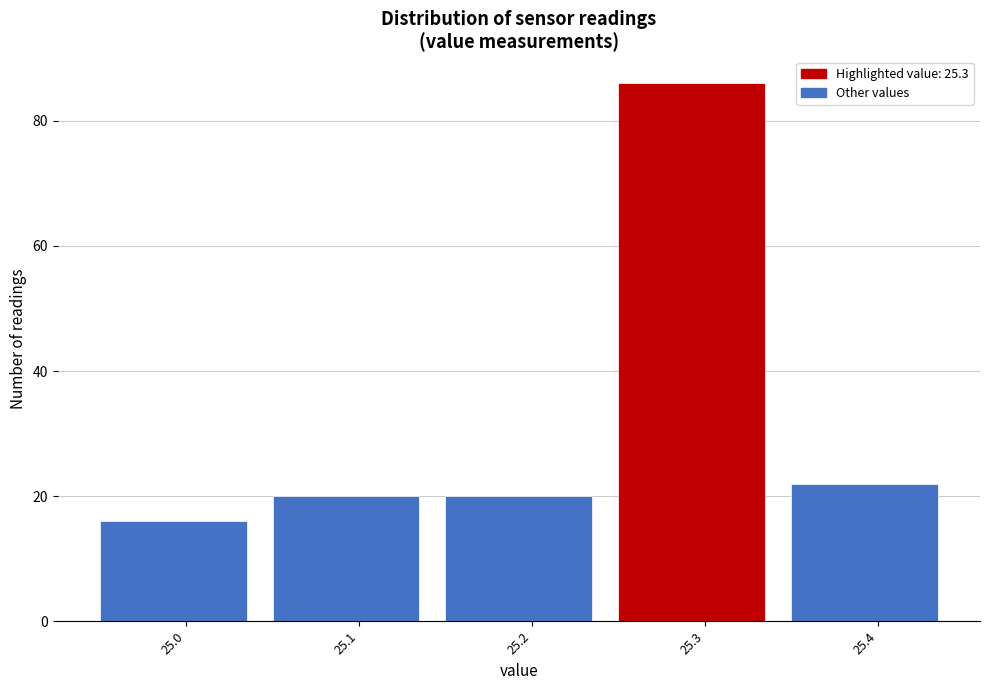

How tall is the bar that spans 25.25 to 25.35 on the x-axis? The values are not printed on the chart, so give them approximately, as read against the axis.

86